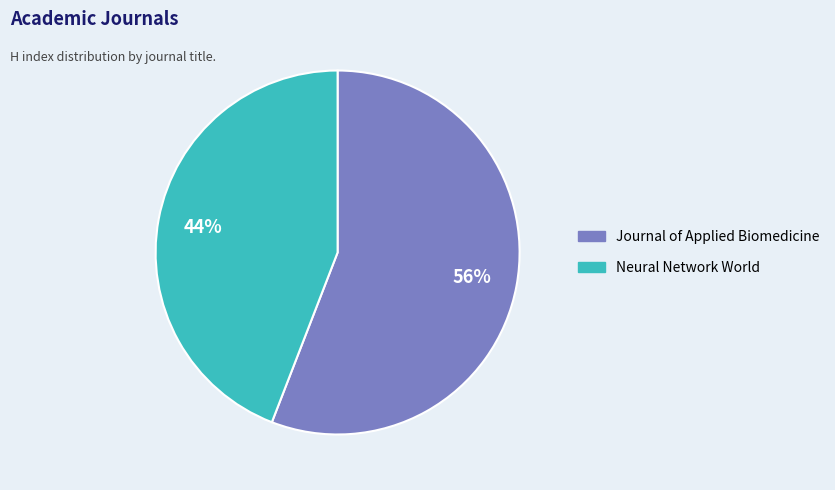

To the nearest percent, what is the difference between the Neural Network World and Journal of Applied Biomedicine slice percentages?

12%